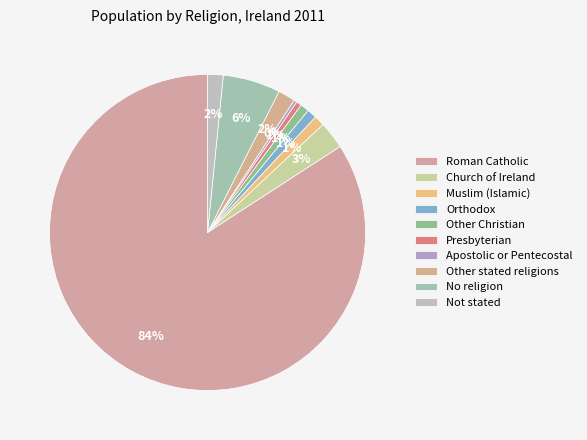

Which category has the smallest portion of the pie?

Apostolic or Pentecostal